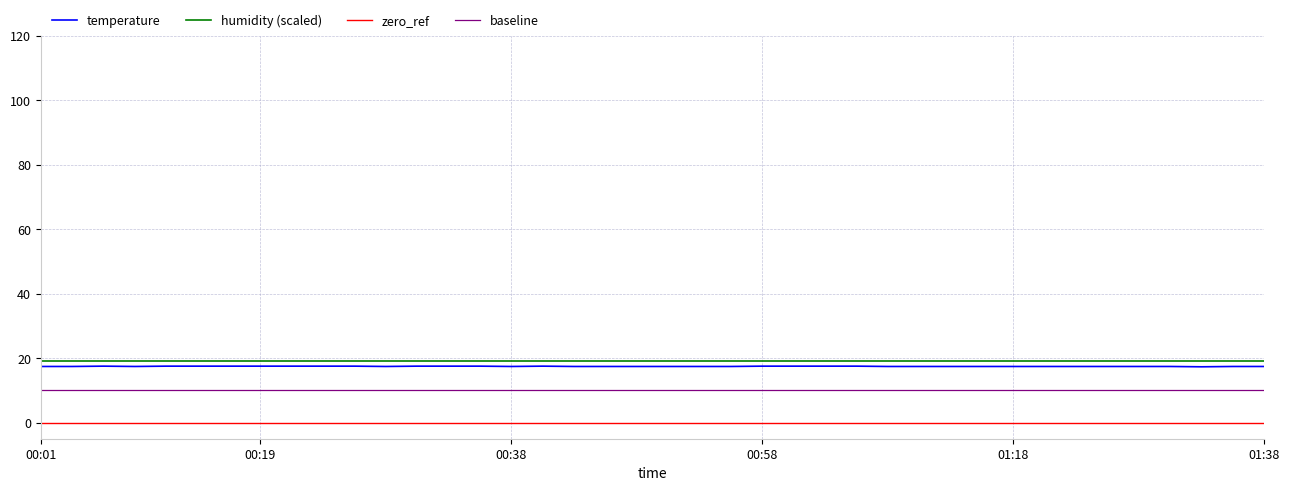

Which has a higher value, 00:33 or 00:26?

00:33